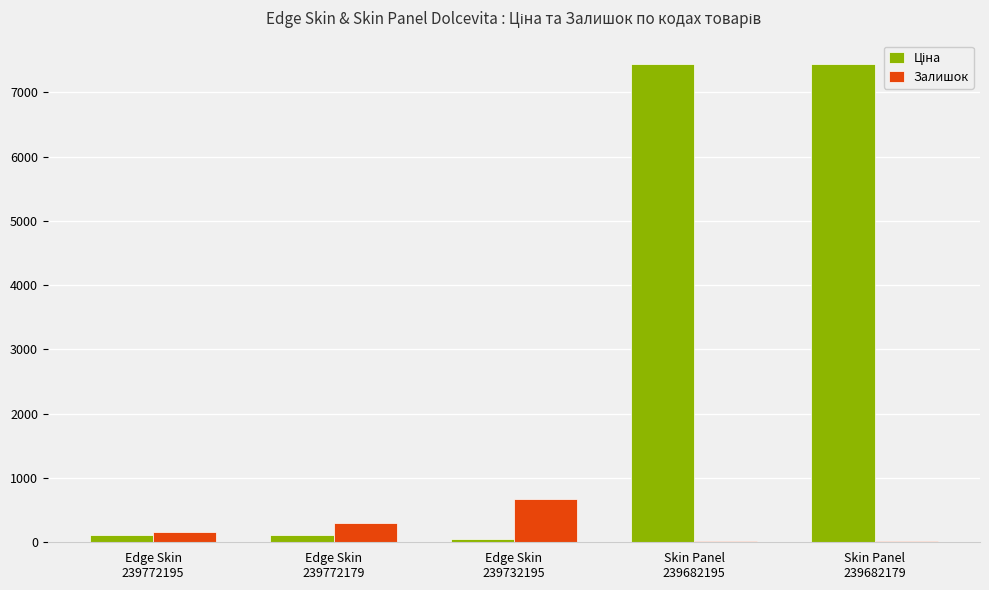

What is the maximum value for Залишок?

670.0